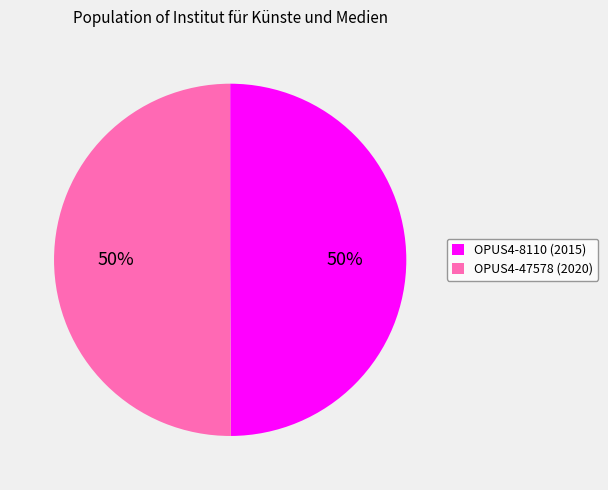

Do OPUS4-8110 (2015) and OPUS4-47578 (2020) together represent more than half of the pie?

Yes